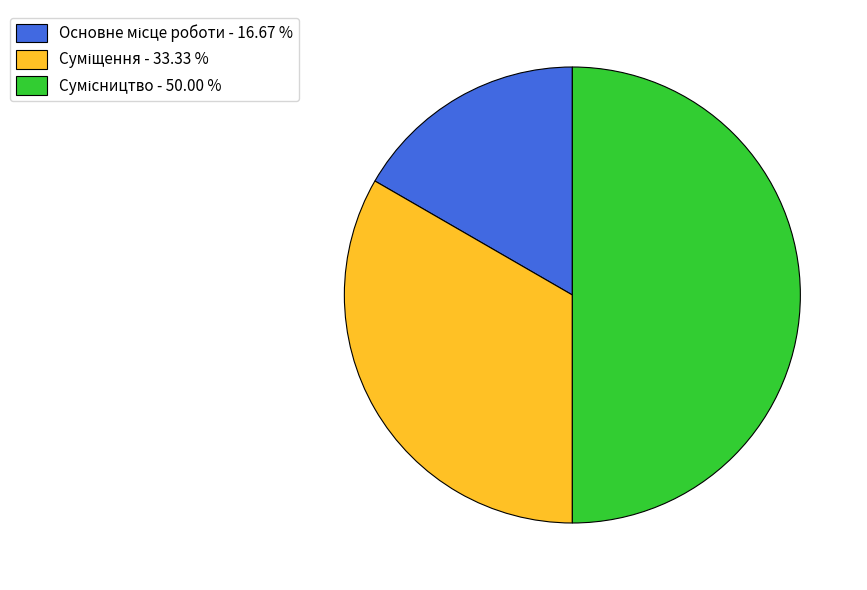

To the nearest percent, what is the difference between the Суміщення and Сумісництво slice percentages?

17%